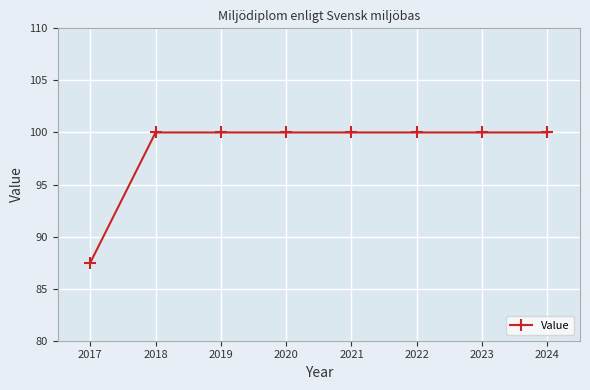

What is the greatest value displayed?

100.0